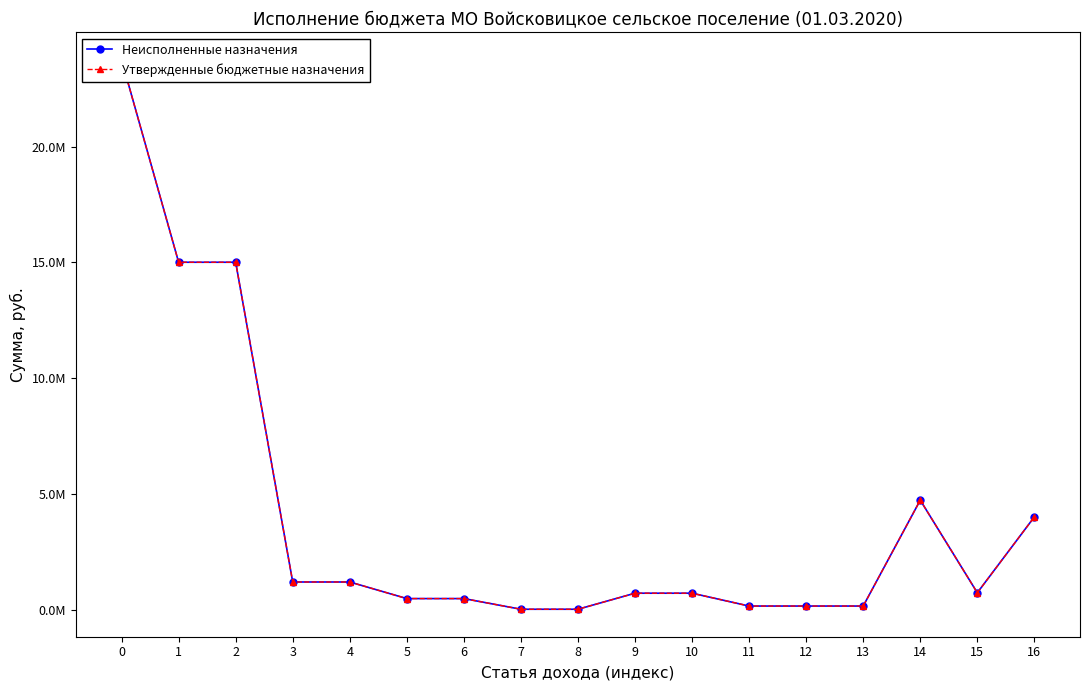

At how many categories does at least one series exceed 20989129?

1